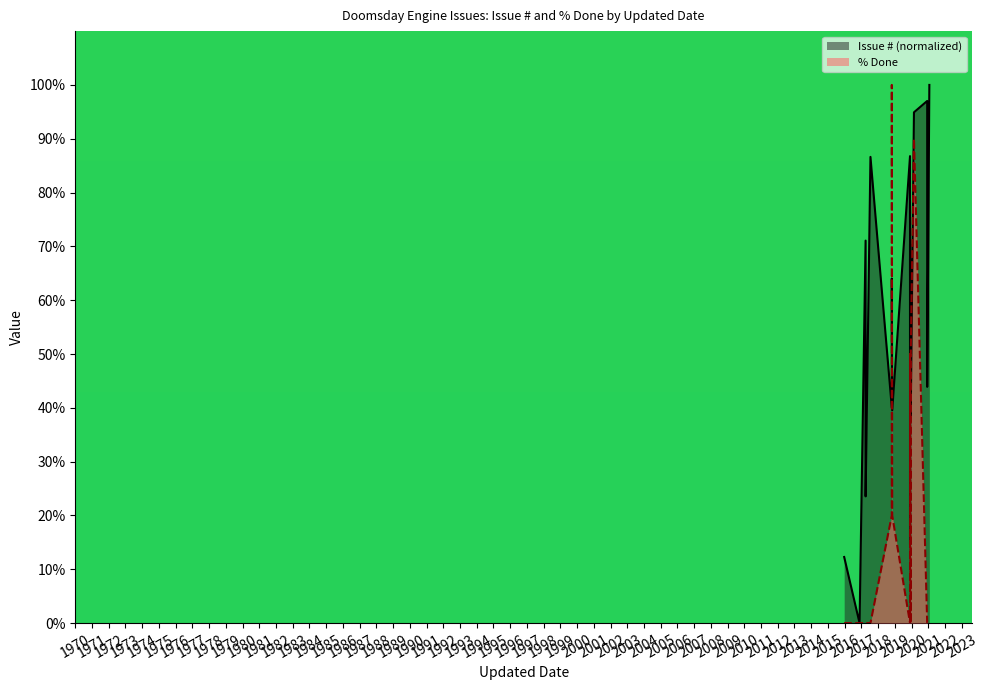

At how many categories does at least one series exceed 95?

4